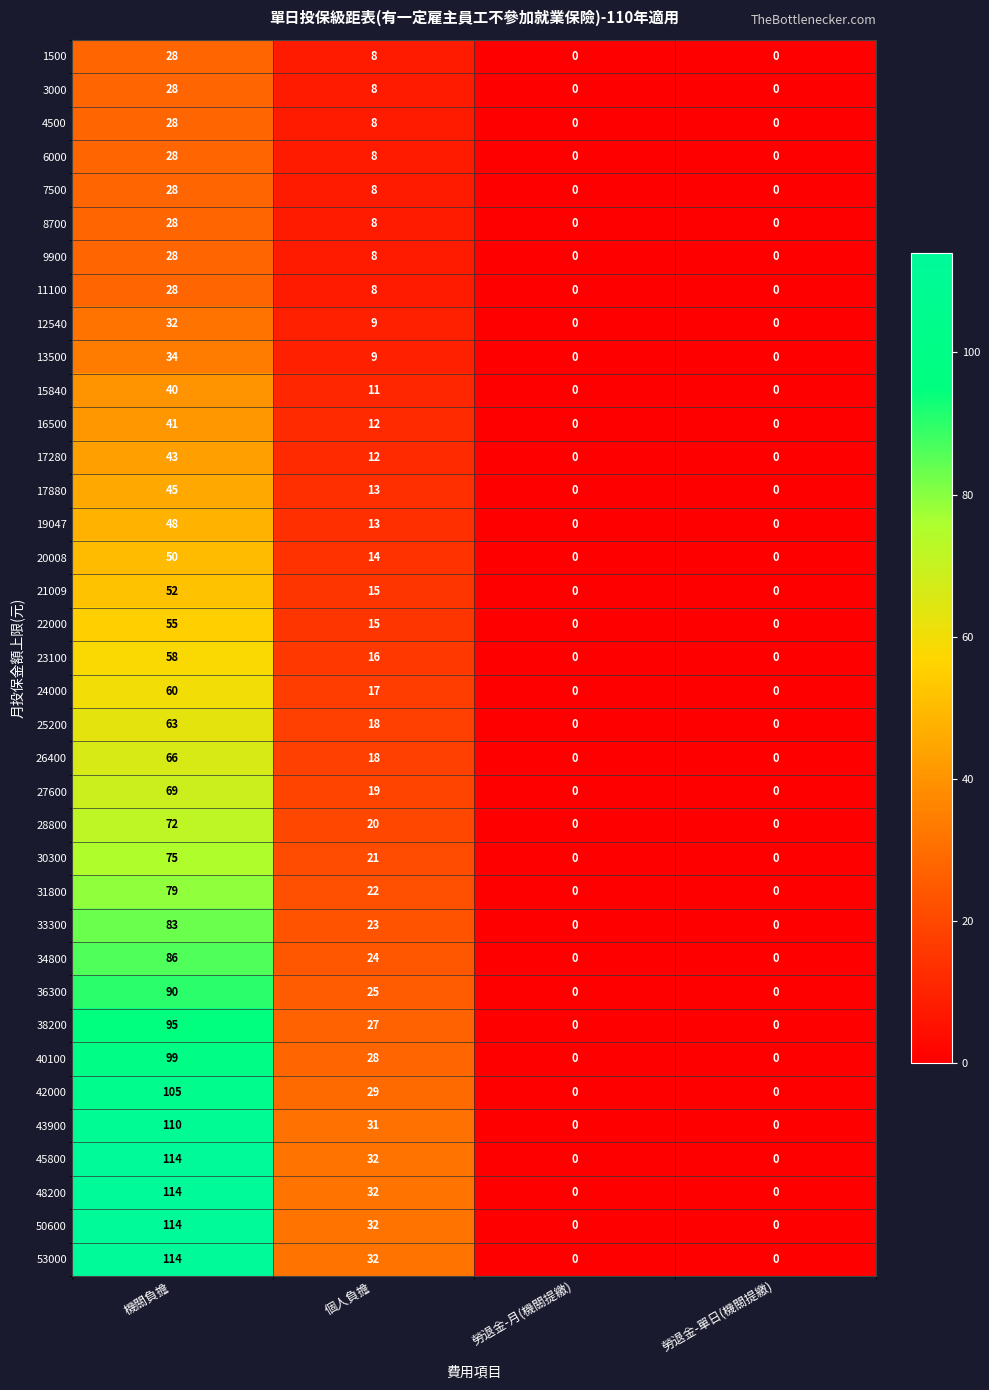

Is it true that 28800 equals 40 at 勞退金-月(機關提繳)?

False